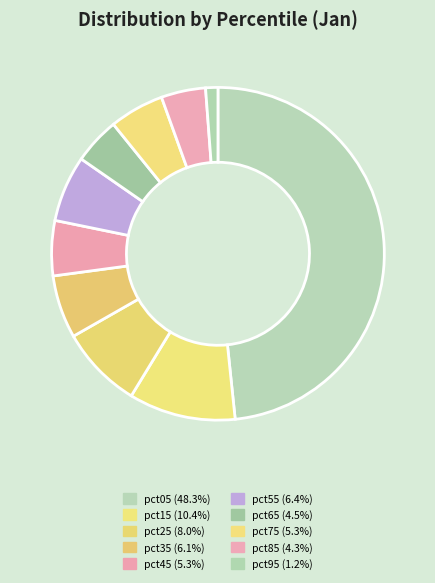

Rank the categories by value from lowest to highest.

pct95, pct85, pct65, pct75, pct45, pct35, pct55, pct25, pct15, pct05